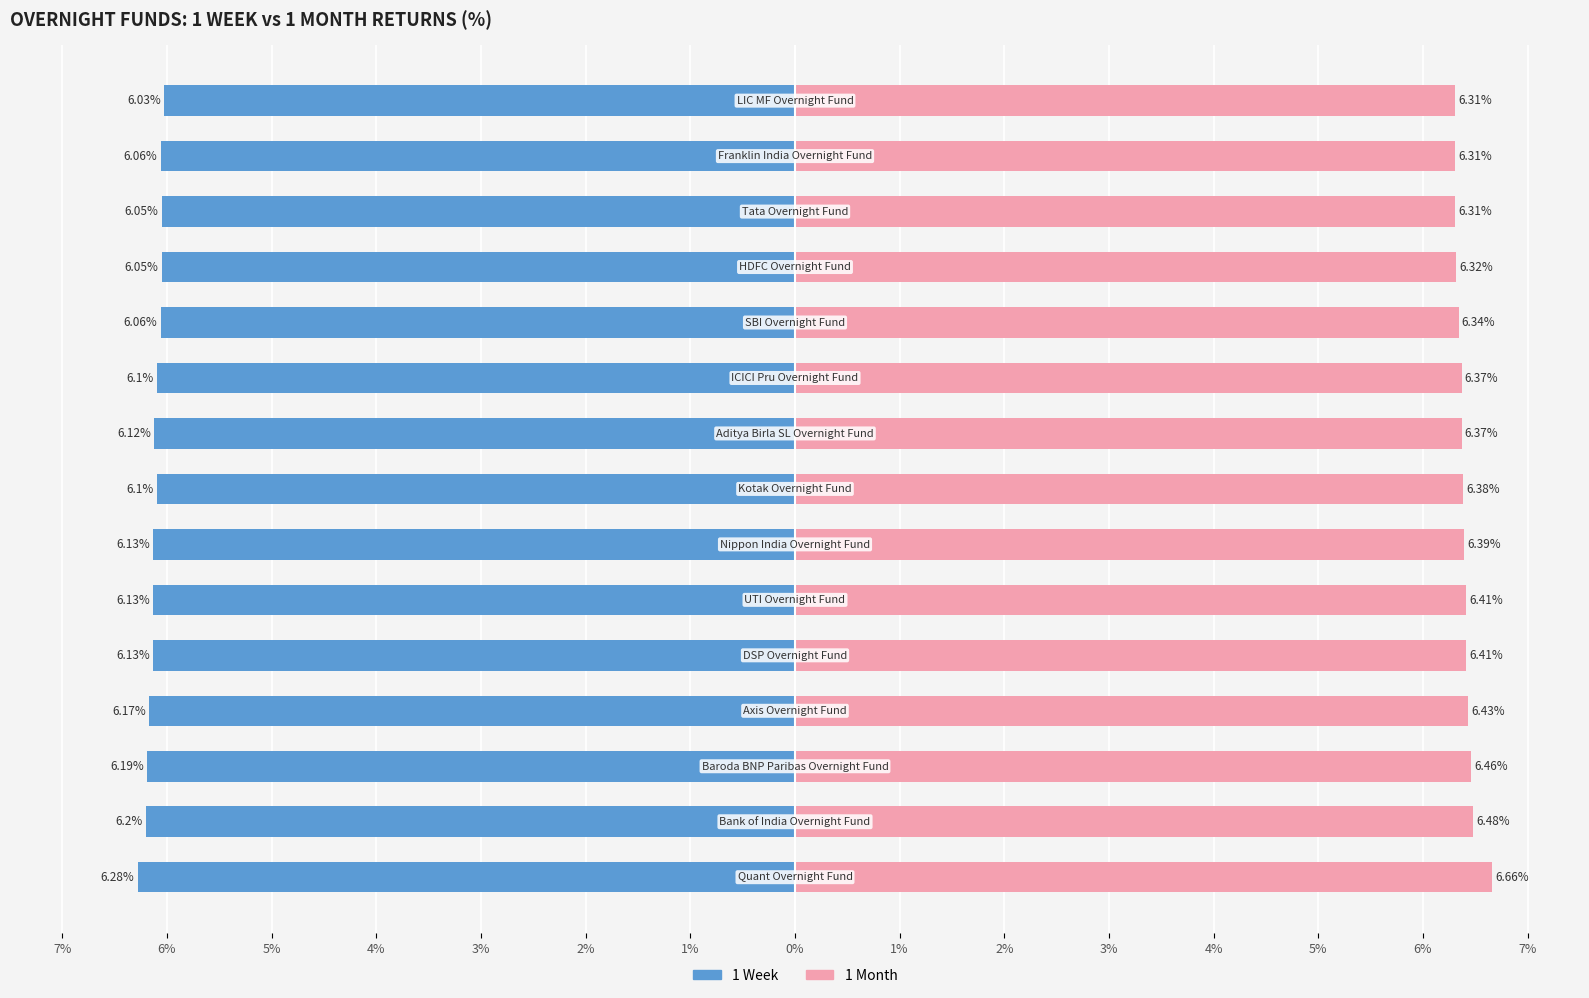

What is the value of the 1 Week bar at the 15th from the left?

-6.3